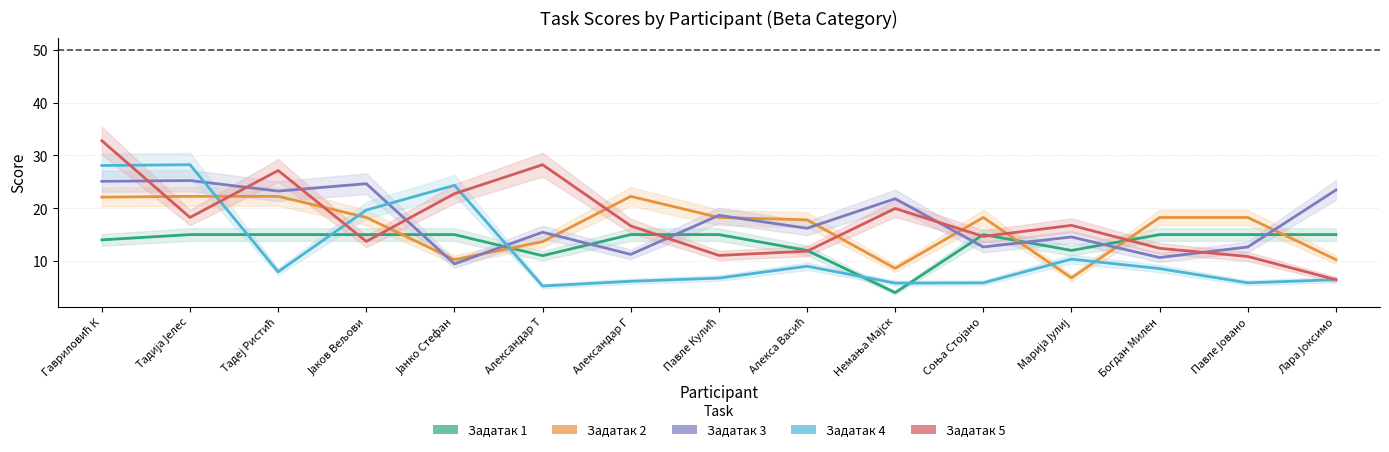

What is the label of the 12th point from the left?

Марија Јулиј